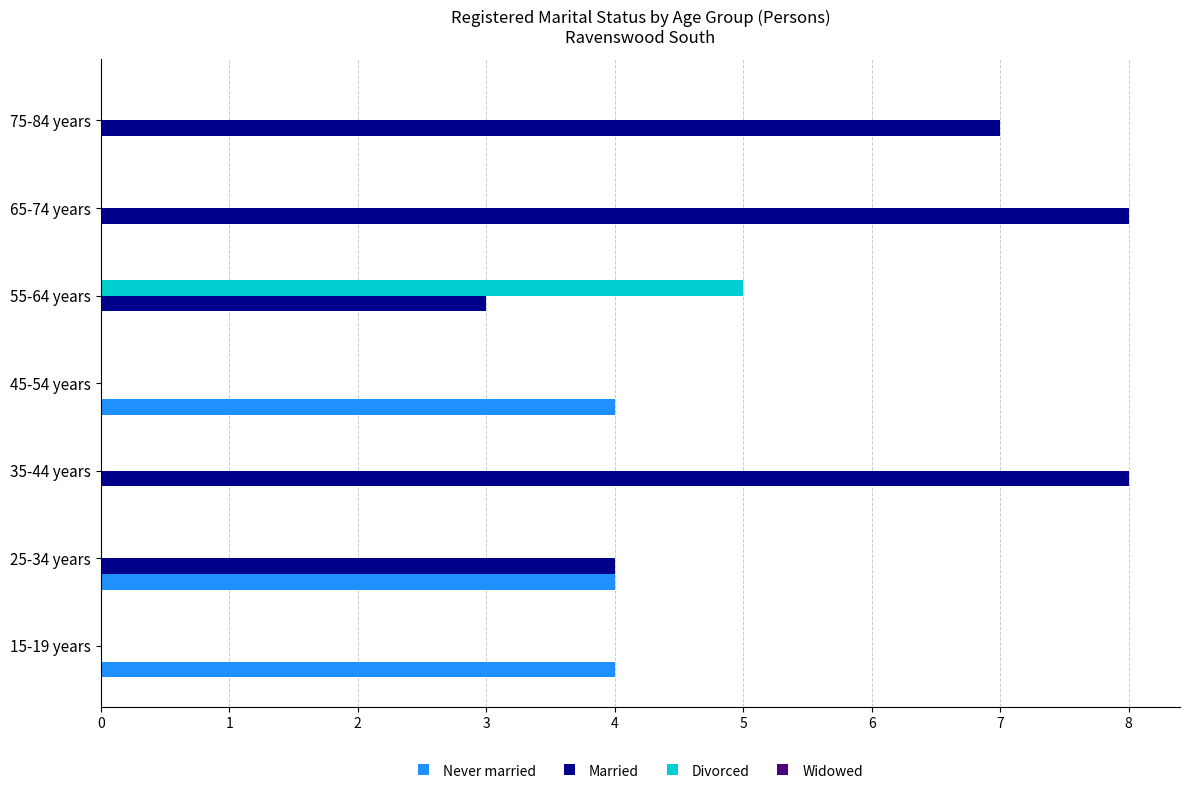

How many data points does each series have?

7